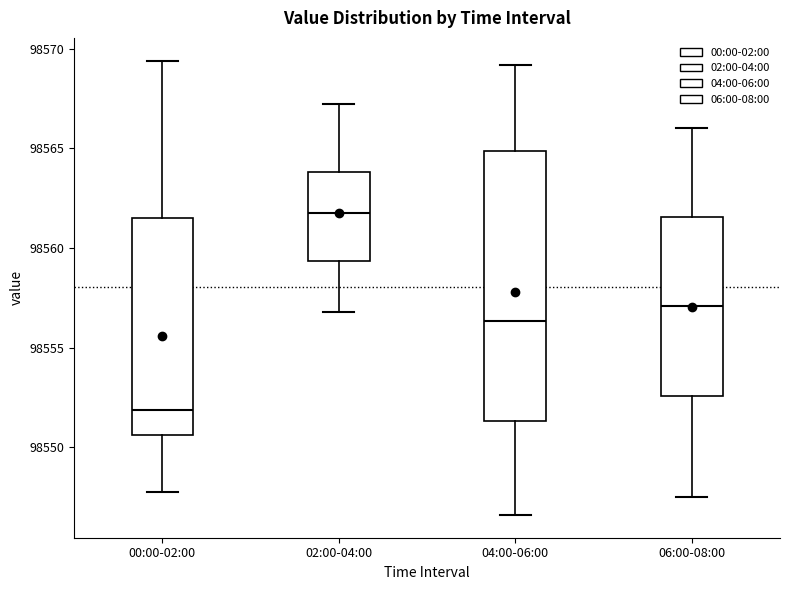

Comparing the boxes themselves (not the whiskers), which one is the tallest?

04:00-06:00